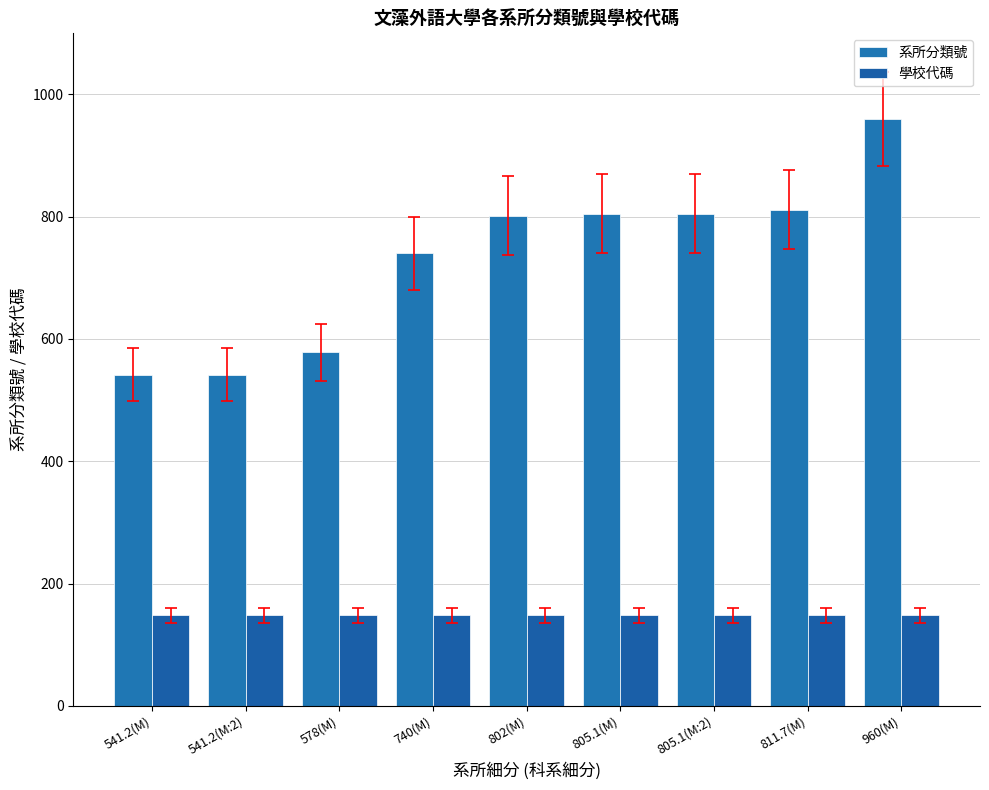

Reading right to left, extract all data points from this chart.

系所分類號: 960.0	811.7	805.1	805.1	802.0	740.0	578.0	541.2	541.2
學校代碼: 148.0	148.0	148.0	148.0	148.0	148.0	148.0	148.0	148.0